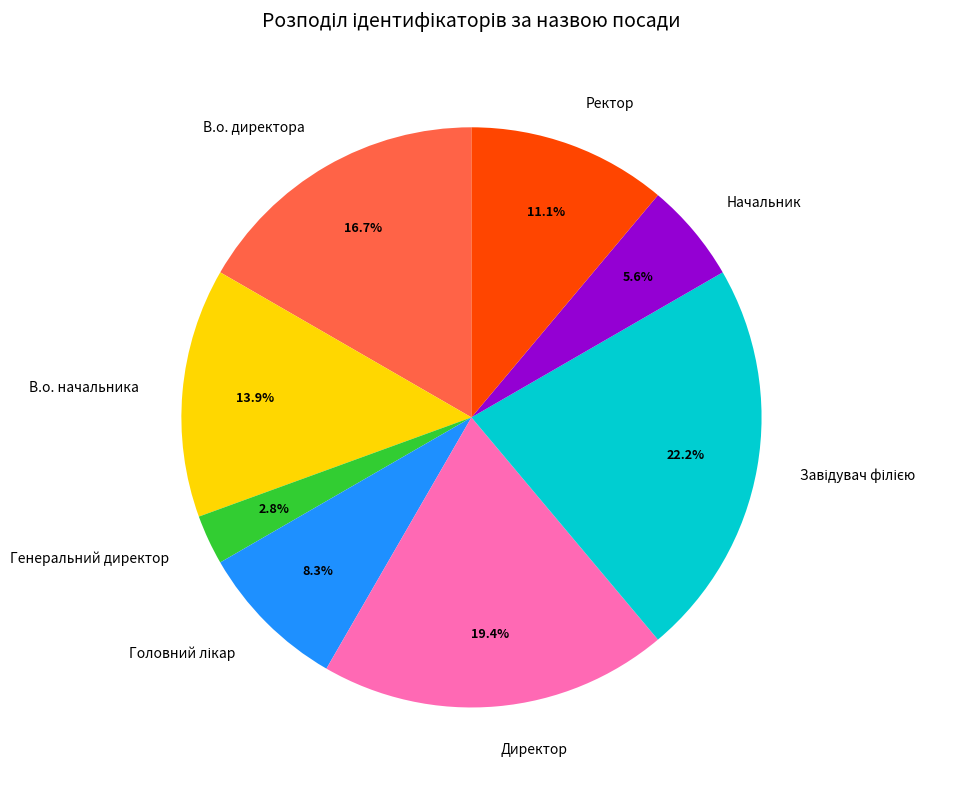

Is there a majority slice in this chart?

No